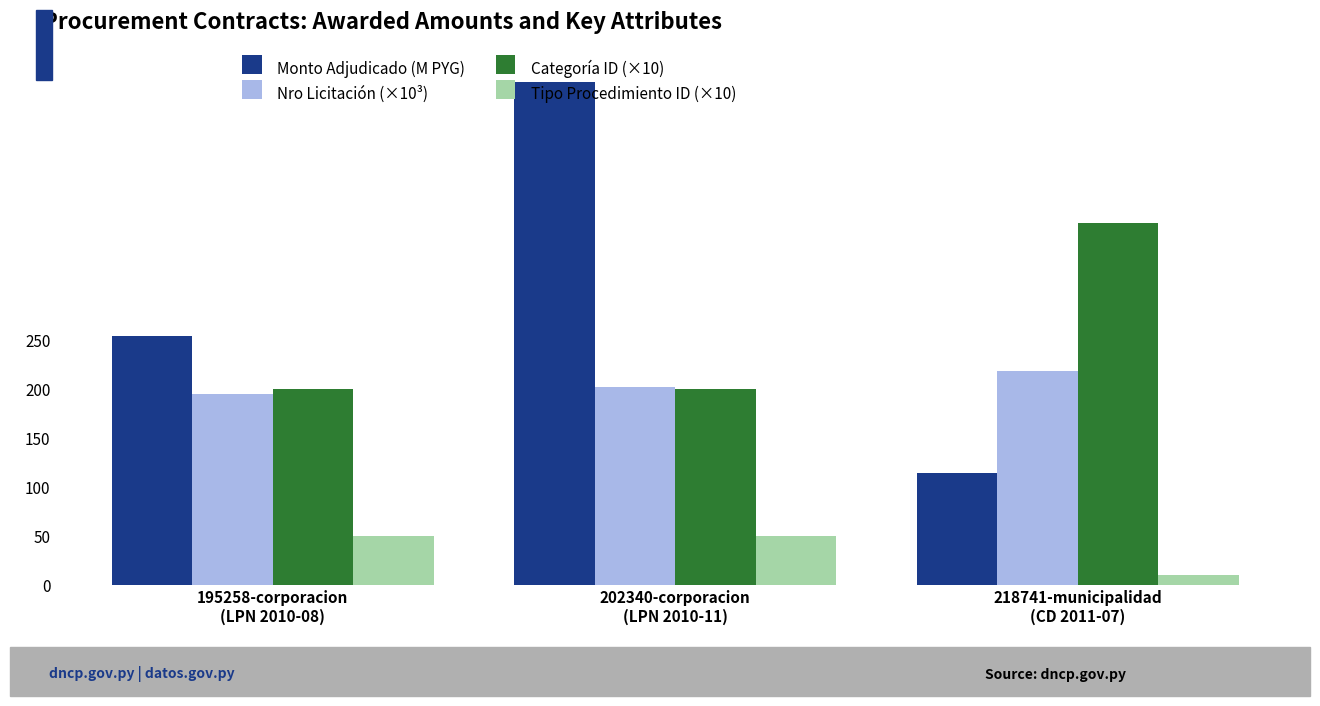

What is the difference between the maximum and minimum values in the Tipo Procedimiento ID (×10) series?

40.0